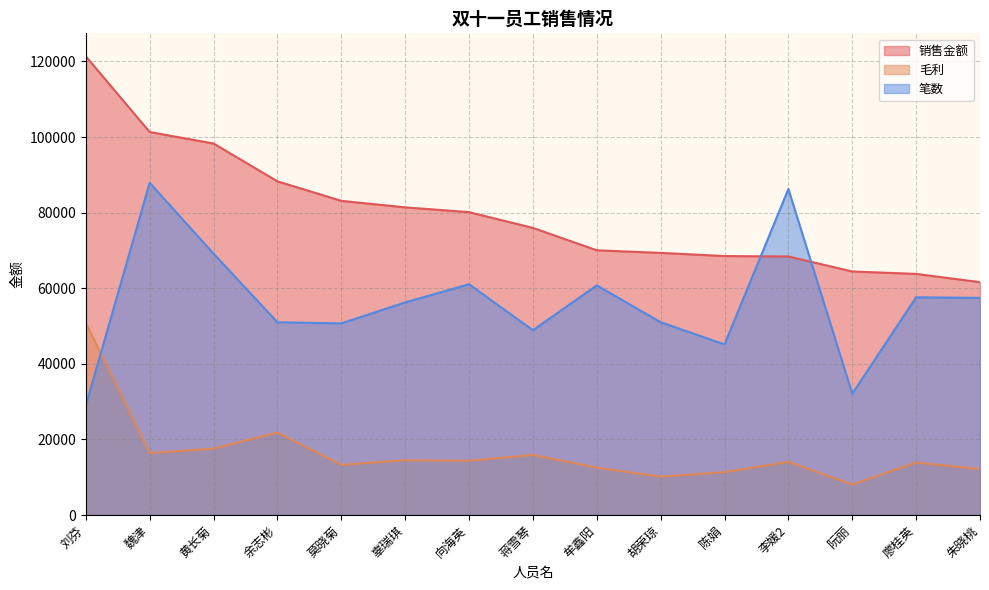

The value of 笔数 at 魏津 is 28307.7. True or false?

False